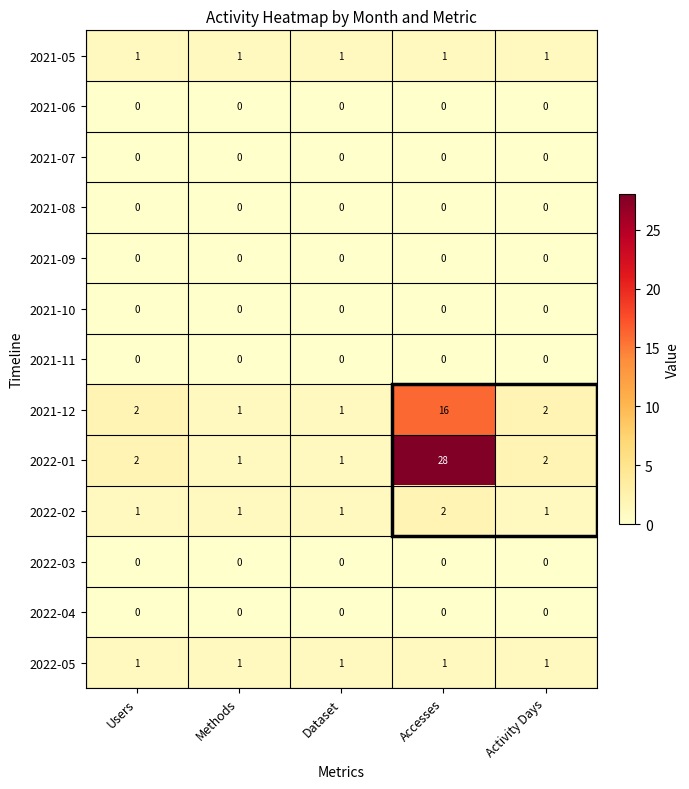

Which series has the largest total across all categories?

2022-01